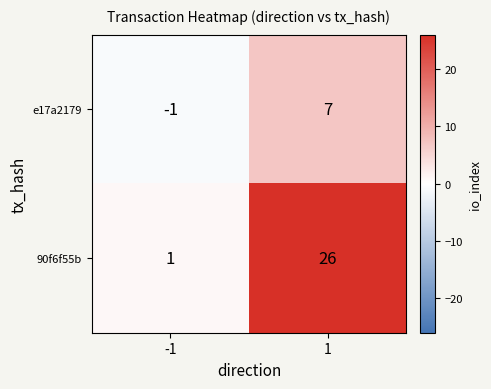

Rank the series by their average value, from highest to lowest.

90f6f55b, e17a2179